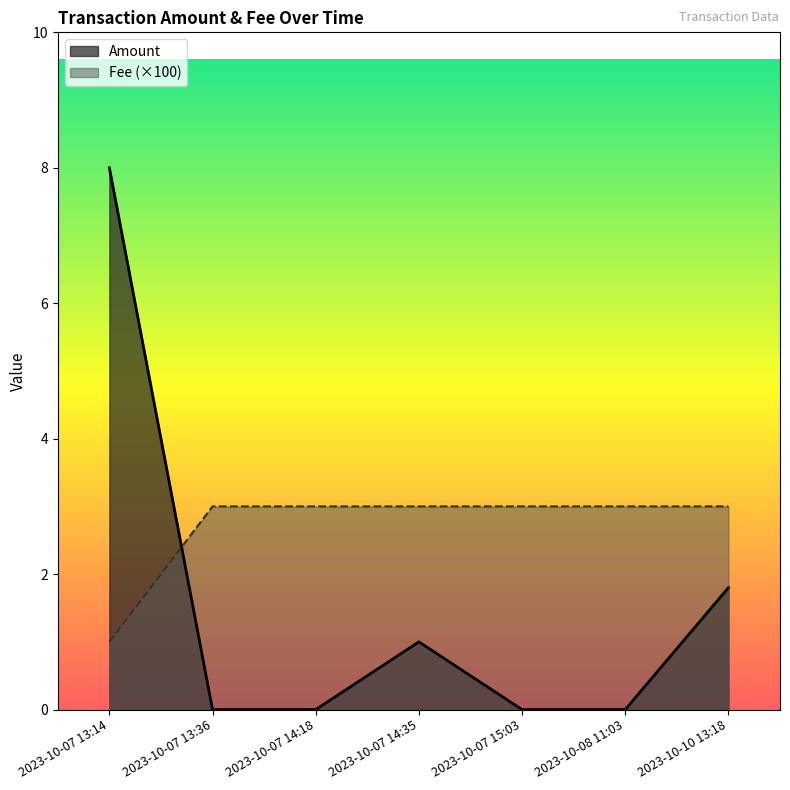

Count the Fee values in the range 0 to 1.

7